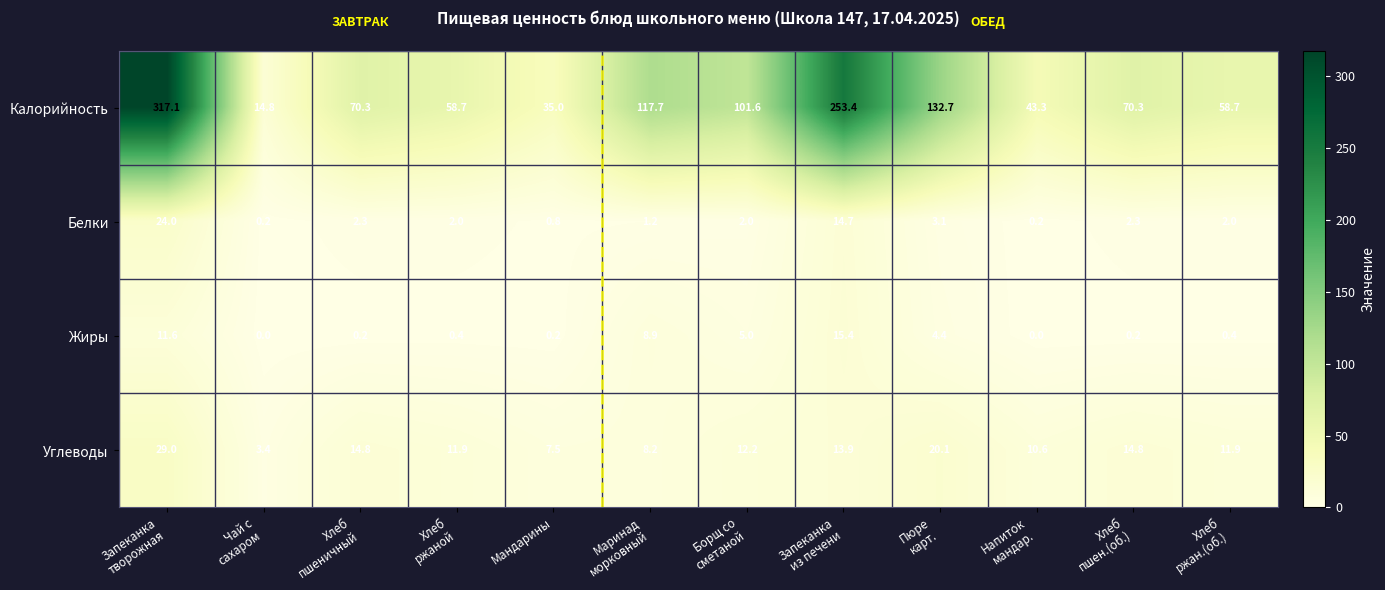

What is the difference between the maximum and minimum values in the Калорийность series?

302.3